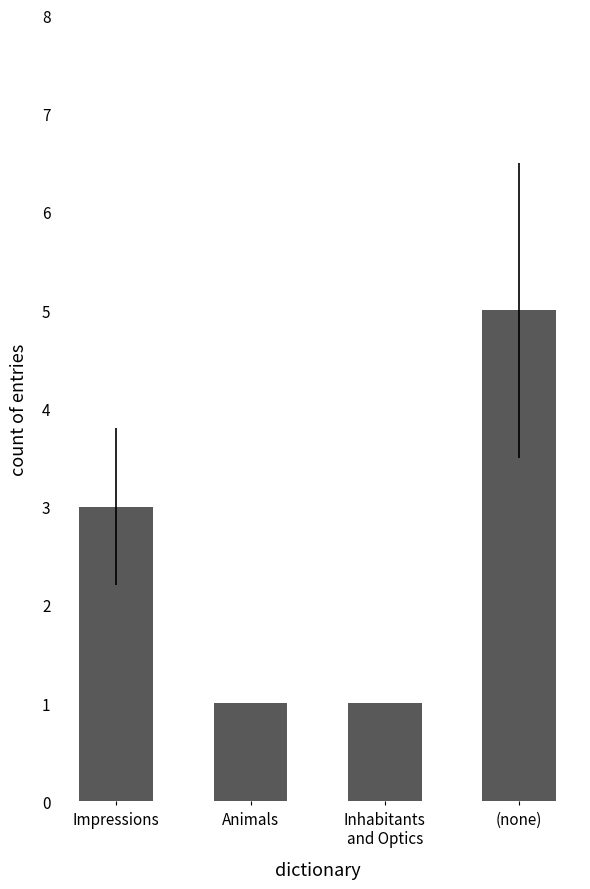

What is the sum of all values?

10